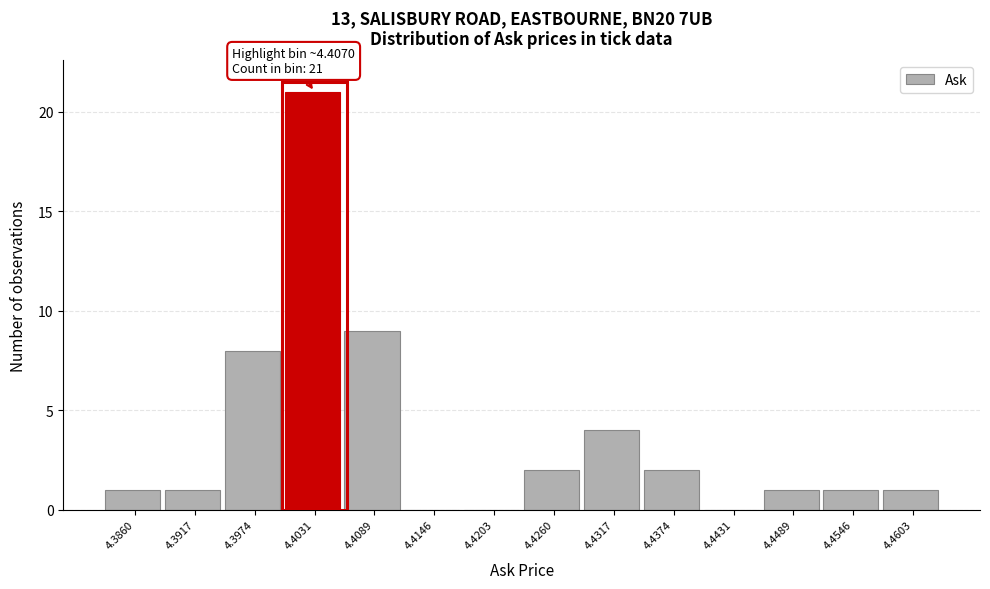

Reading left to right, transcribe all the data shown in this chart.

4.3860=1	4.3917=1	4.3974=8	4.4031=21	4.4089=9	4.4146=0	4.4203=0	4.4260=2	4.4317=4	4.4374=2	4.4431=0	4.4489=1	4.4546=1	4.4603=1